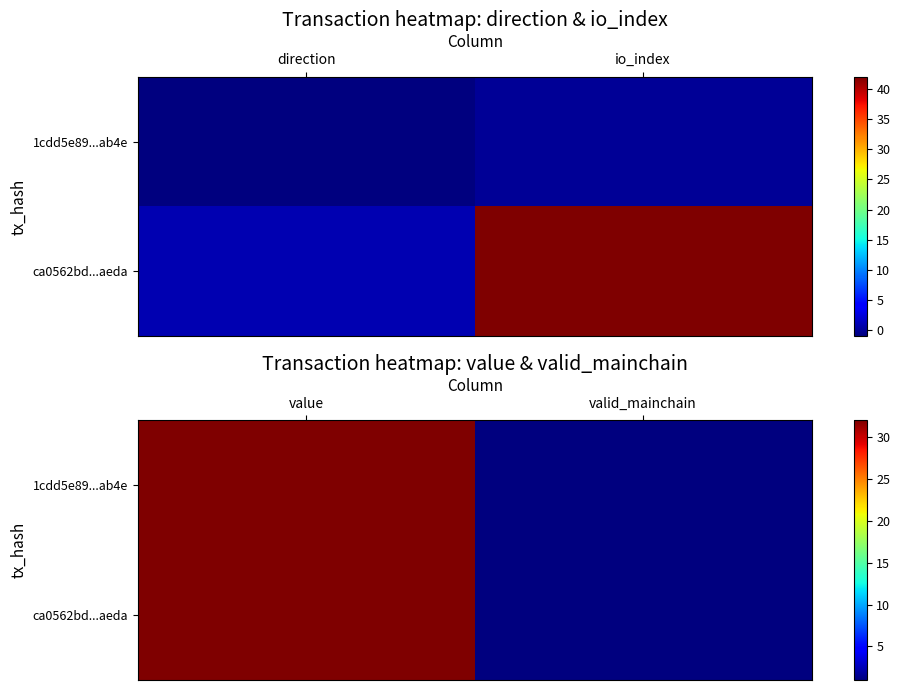

What is the smallest value displayed?

1.0